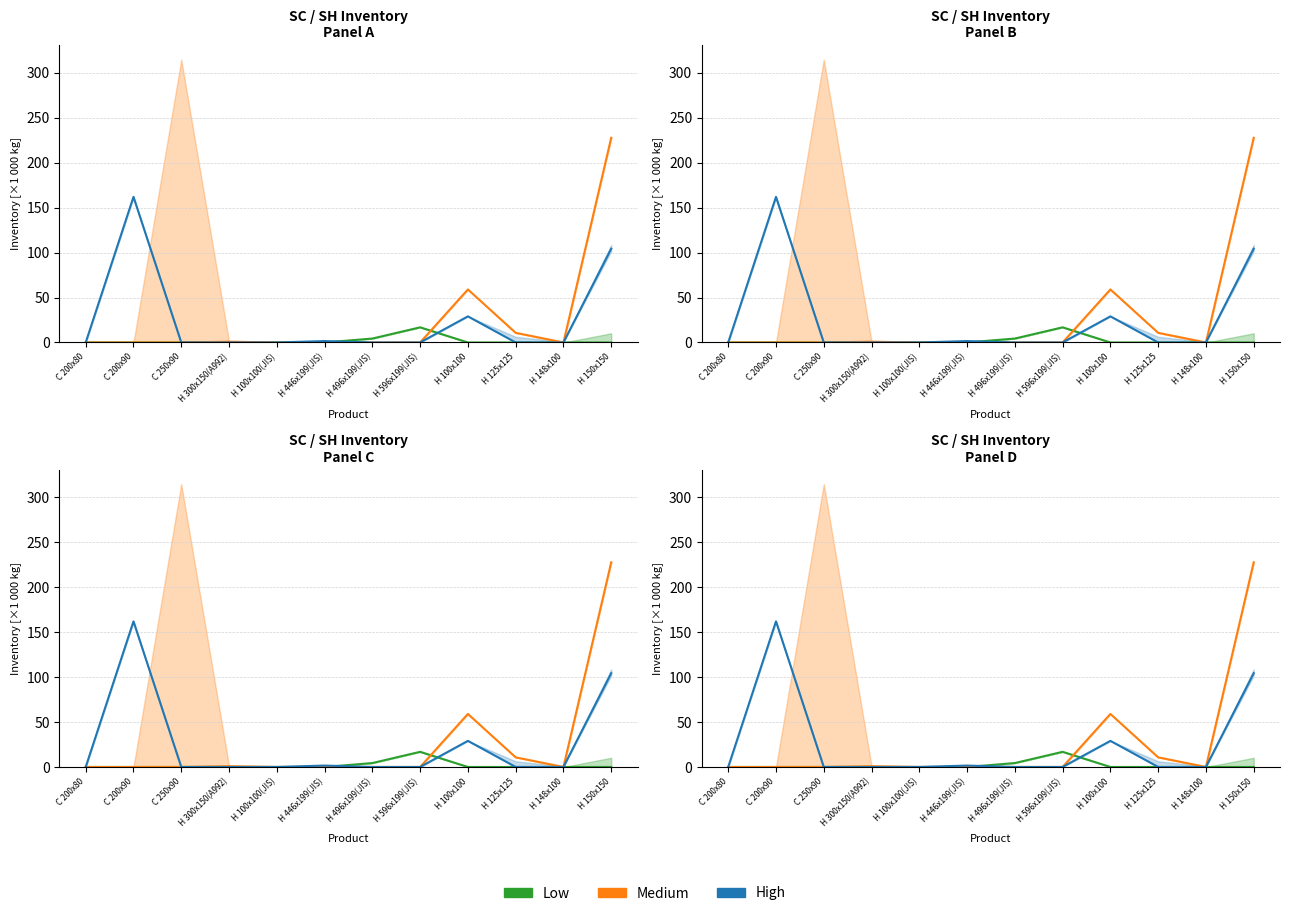

After their last crossing, which series has the higher values: Low or High?

High